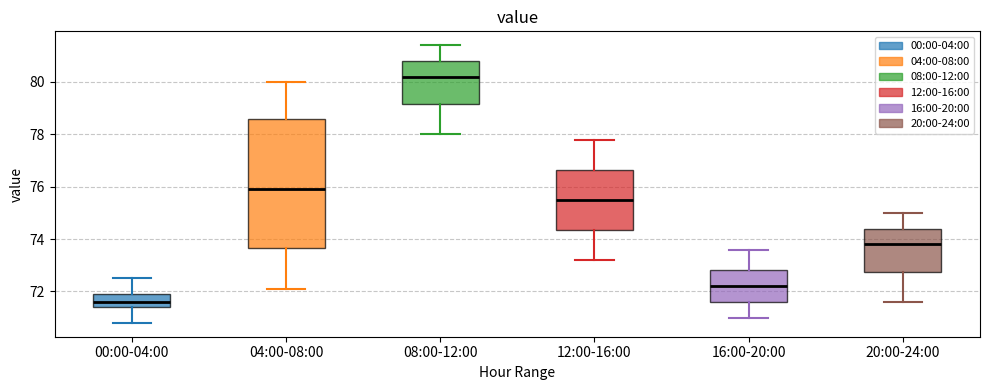

Which box's median line is the lowest?

00:00-04:00